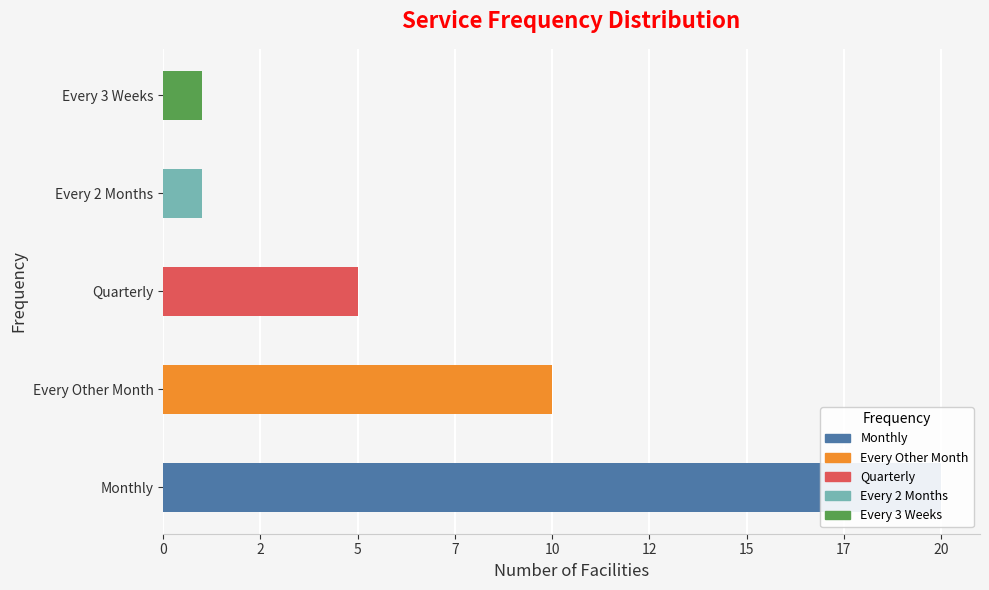

What is the difference between the maximum and minimum values?

19